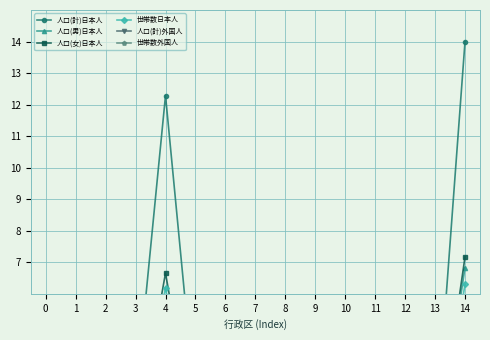

What is the sum of the 人口(計)日本人 values at 4 and 10?

13.2